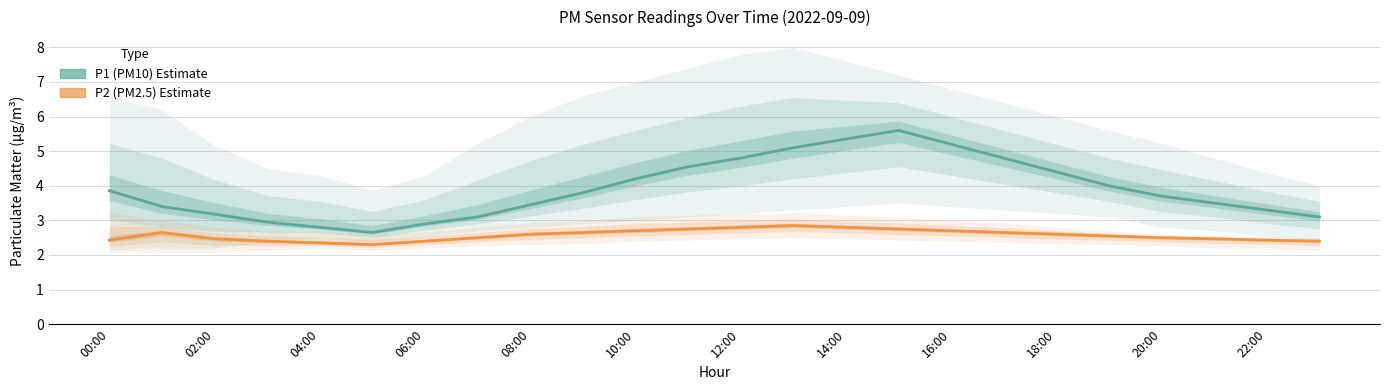

Which series changed the most between 02:00 and 22:00?

P1 (PM10) Estimate